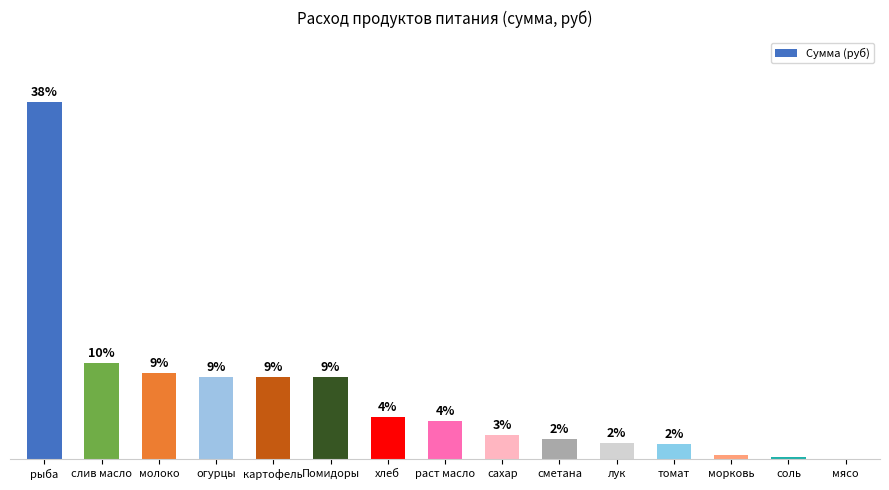

What is the ratio of the value at томат to the value at сахар?

0.6